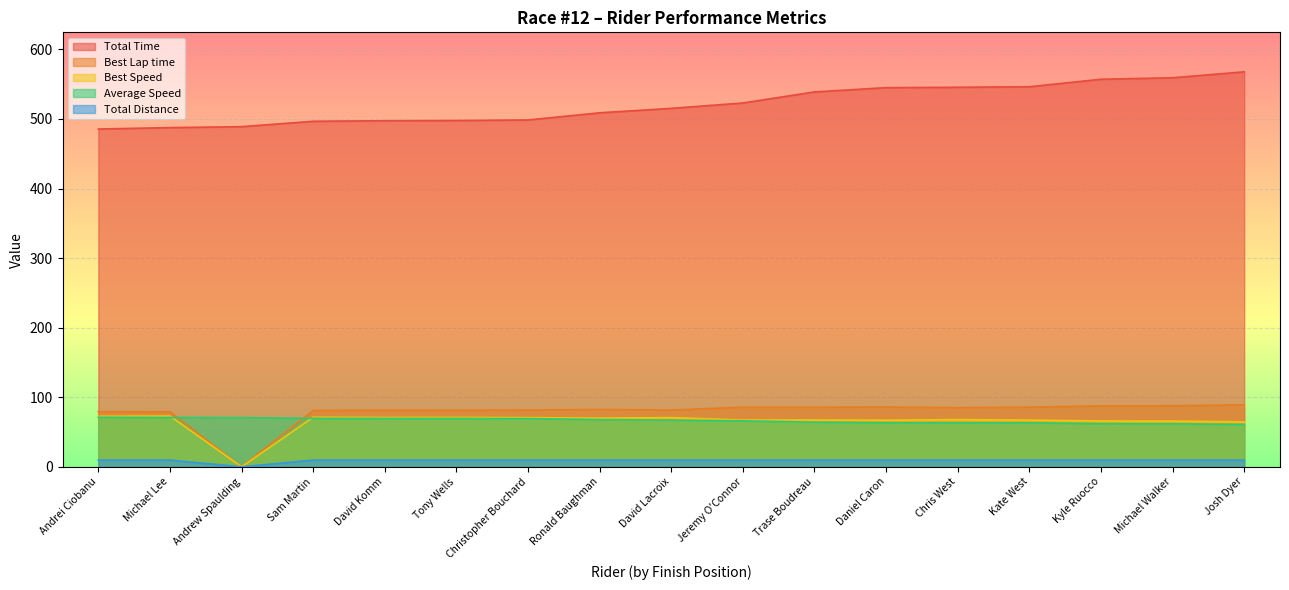

What is the average value of the Total Time series?

521.1